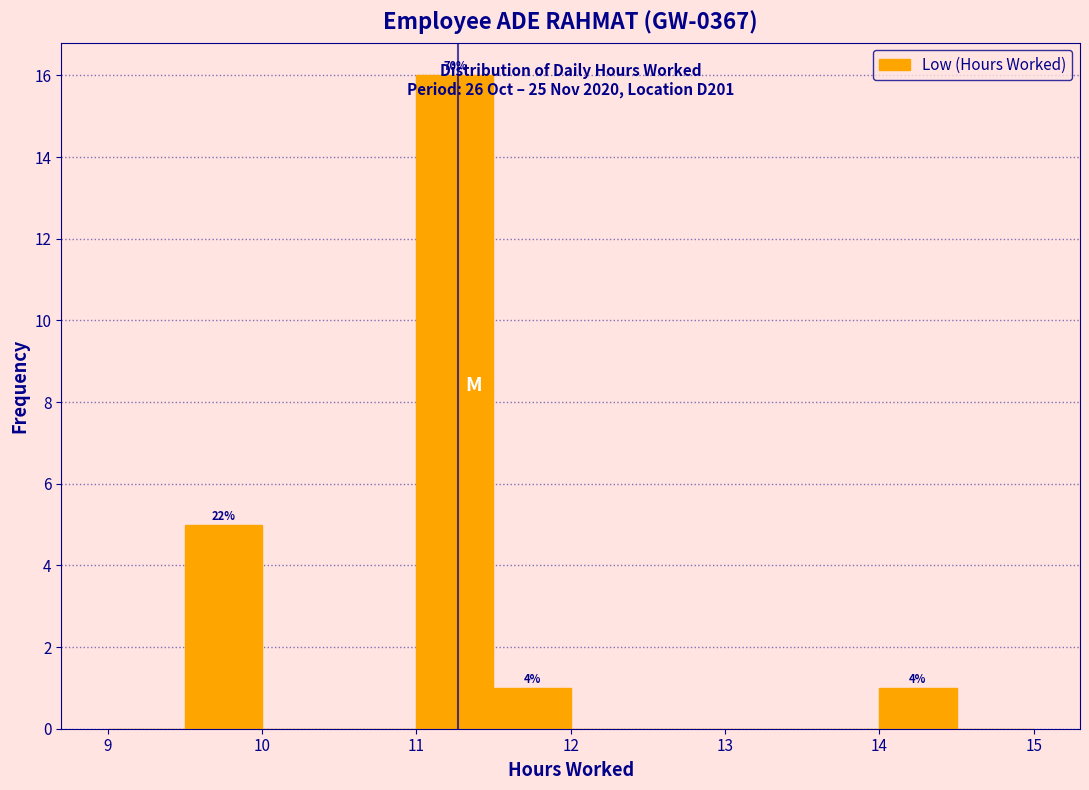

Which range on the x-axis has the tallest bar?

11.0 to 11.5